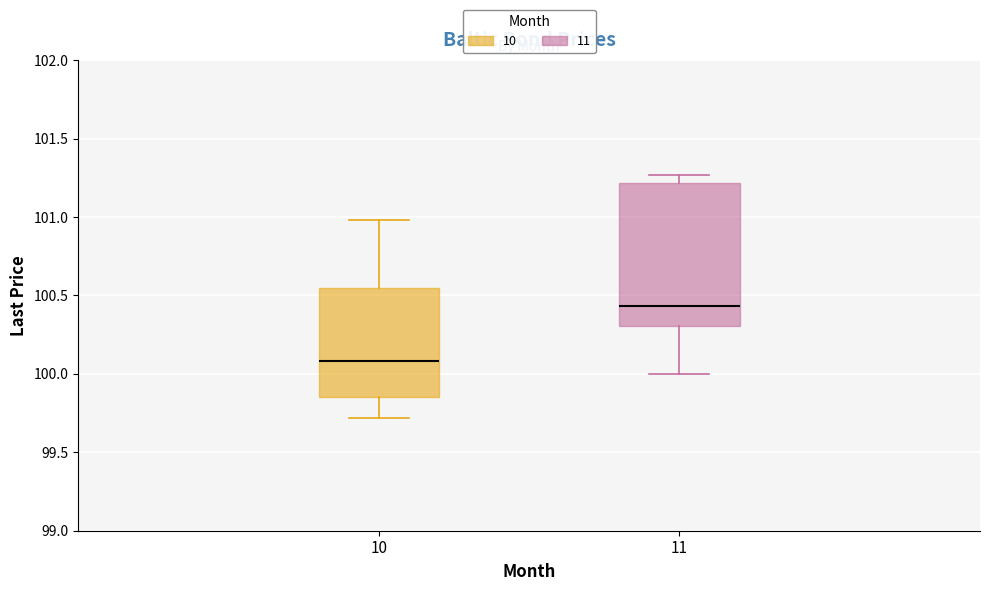

Reading left to right, read every box against the y-axis: the position of its median line, the range the box covers, and the ends of its whiskers. The values are not printed on the chart, so give them approximately, as read against the axis.

10: median 100.10, box 99.85 to 100.55, whiskers 99.70 to 101.00
11: median 100.45, box 100.30 to 101.20, whiskers 100.00 to 101.25